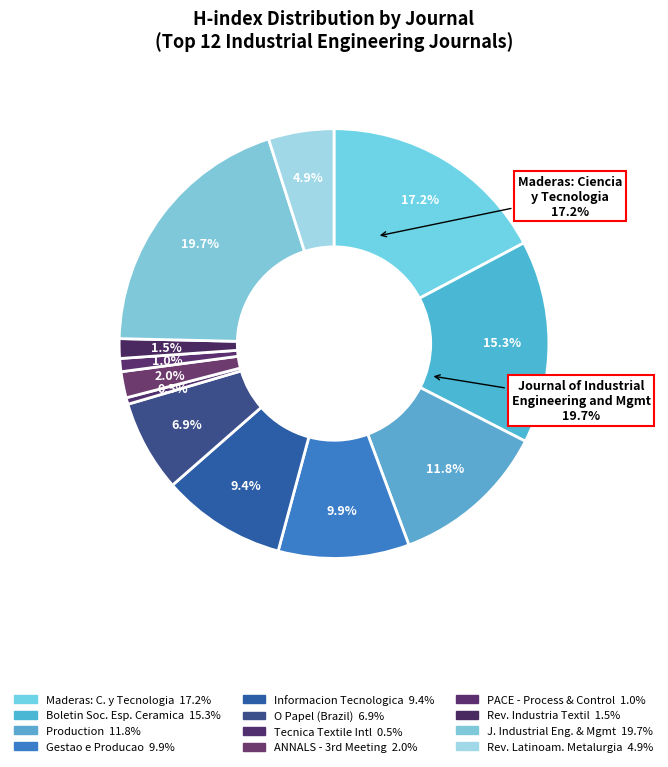

Does Boletin de la Sociedad Espanola de Ceramica account for over 50% of the chart?

No